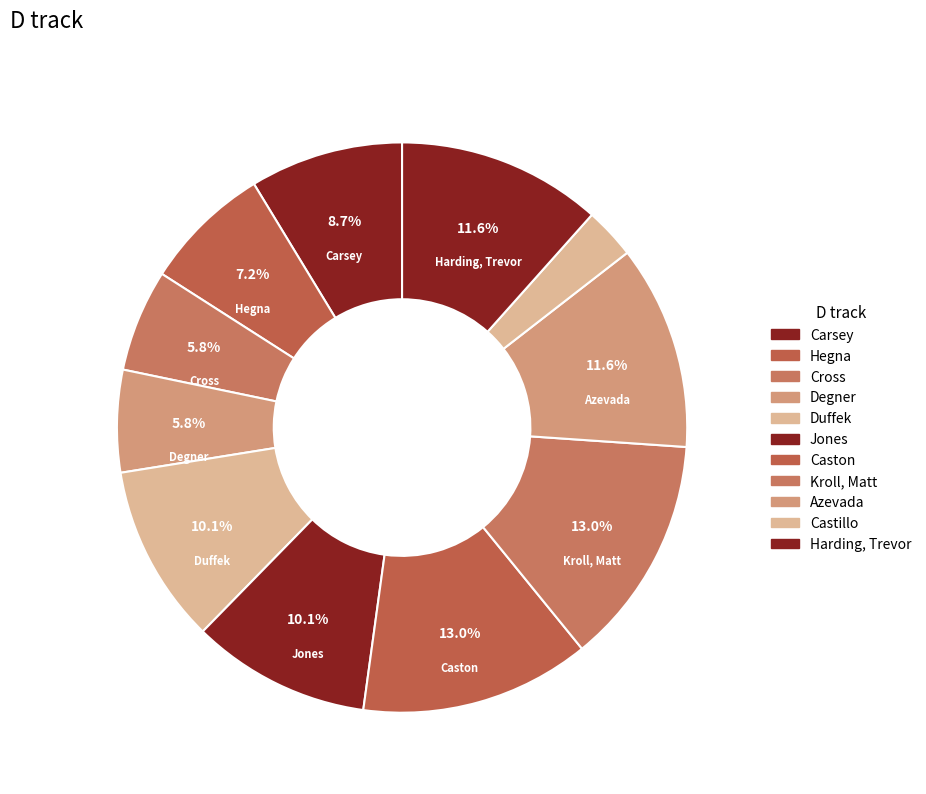

To the nearest percent, what is the difference between the largest and smallest slice percentages?

10%